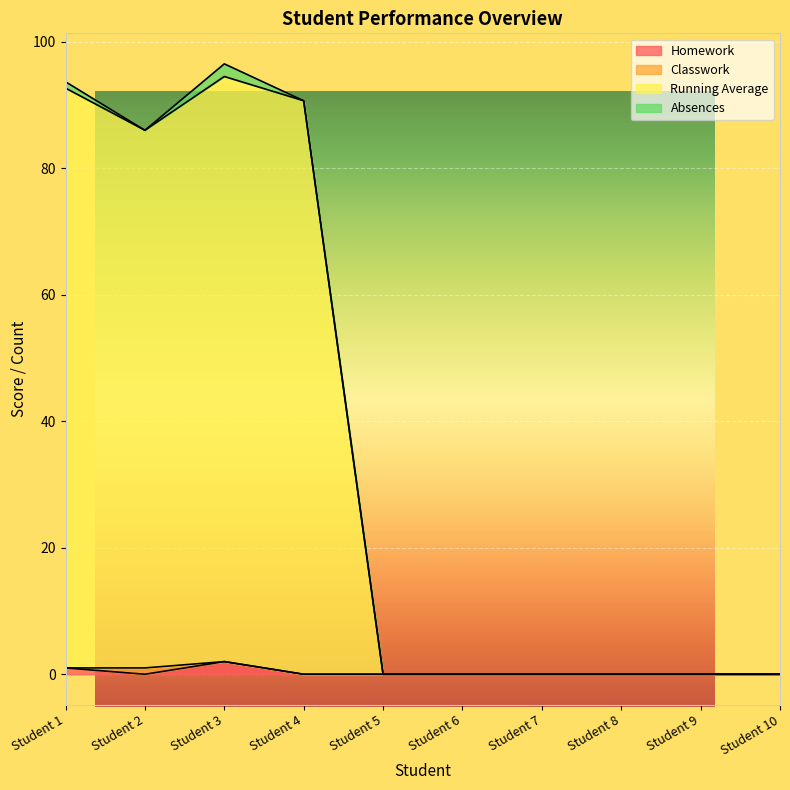

The Running Average series shows 0.0 at Student 10. True or false?

True